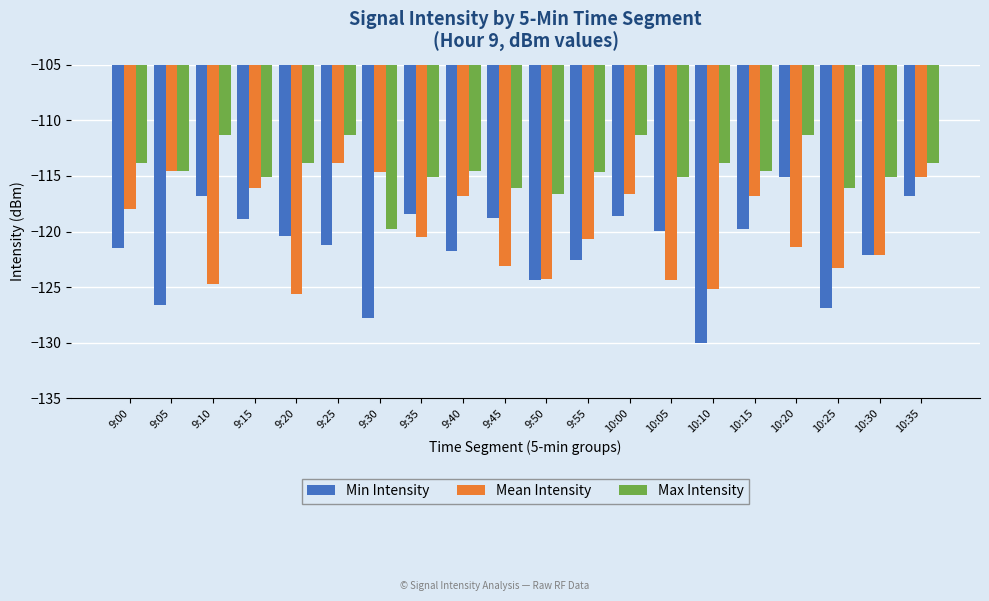

Which category has the lowest value across all series?

10:10